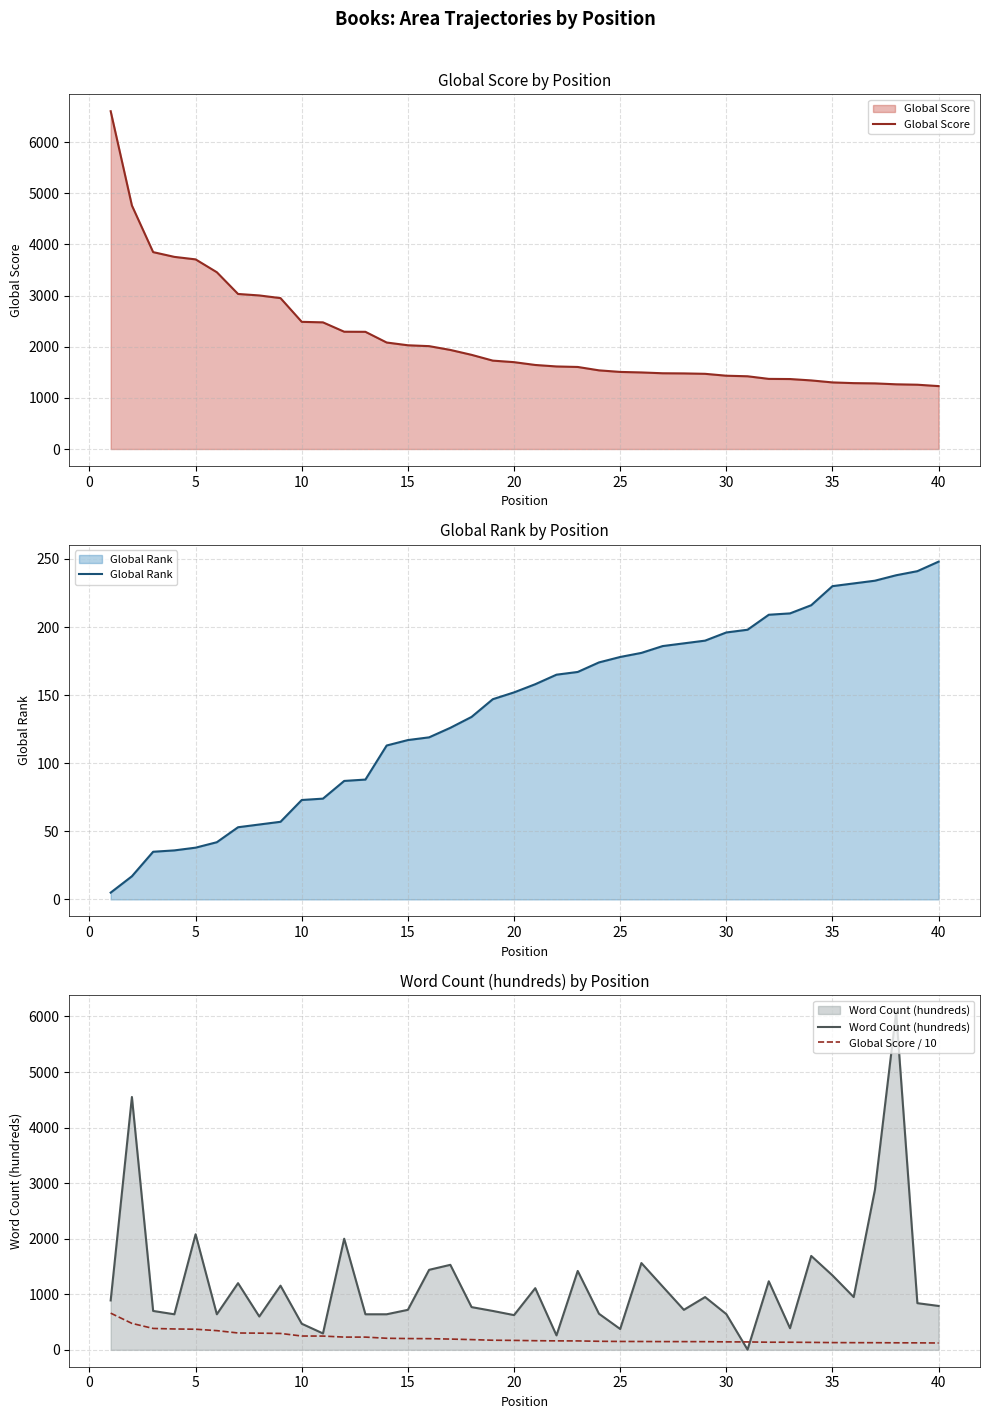

What is the maximum value for Global Score / 10?

660.3